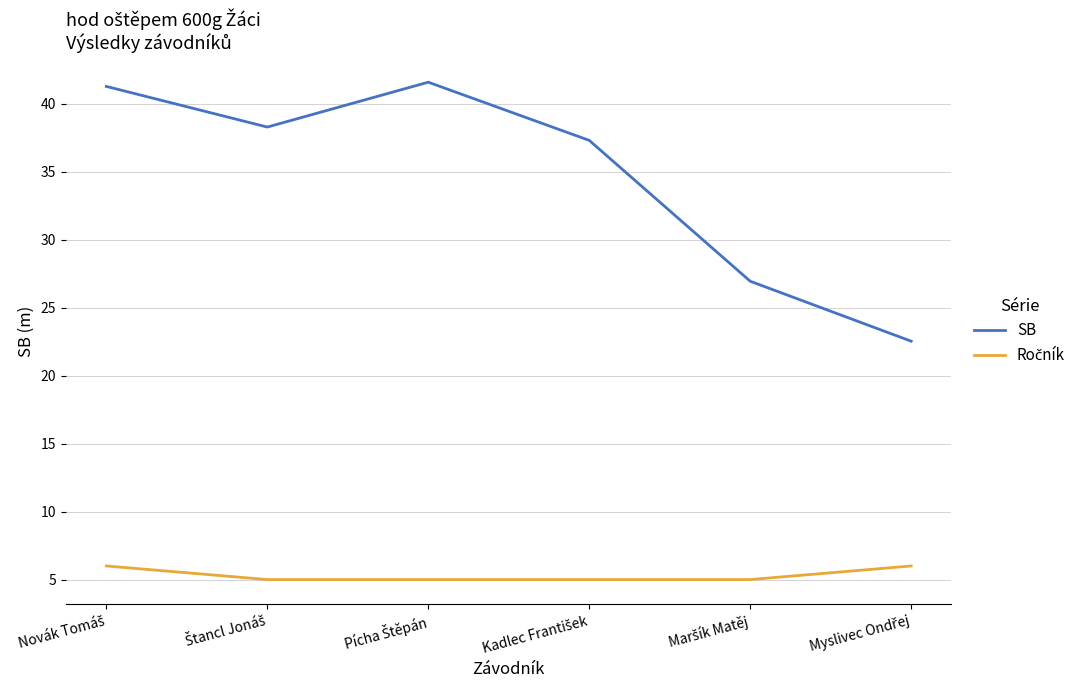

How many values in the SB series exceed 38?

3